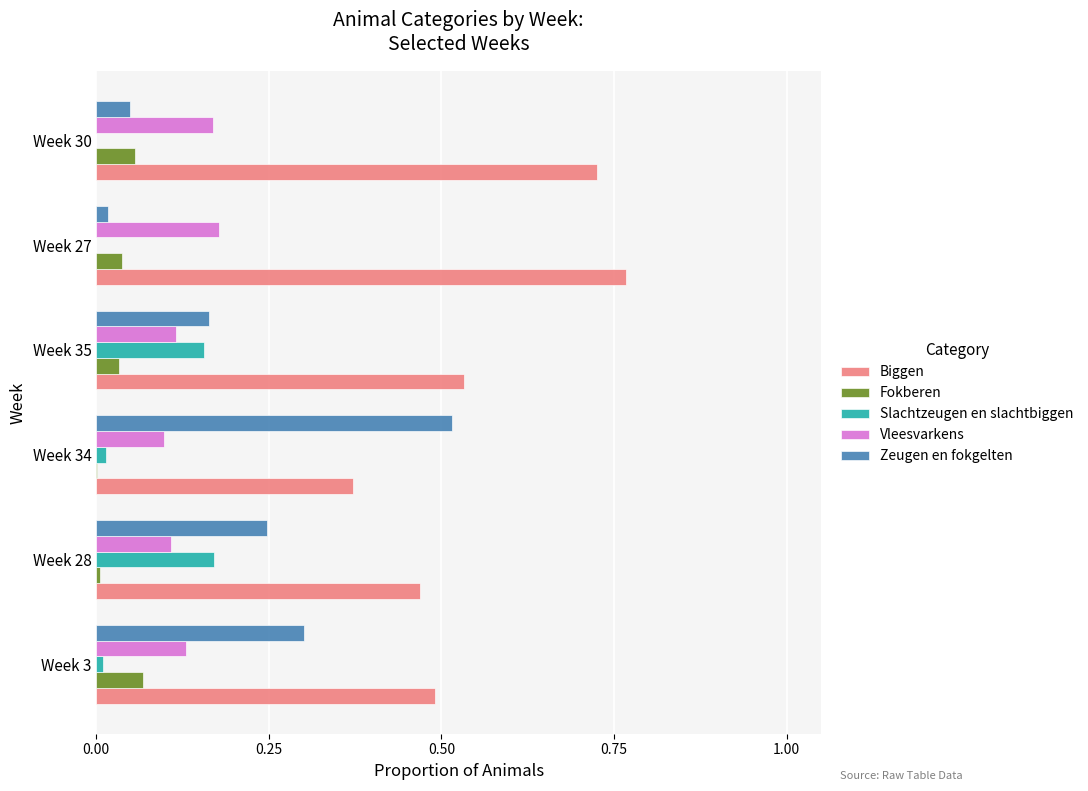

True or false: Vleesvarkens has a value of 0.1 at Week 3.

True